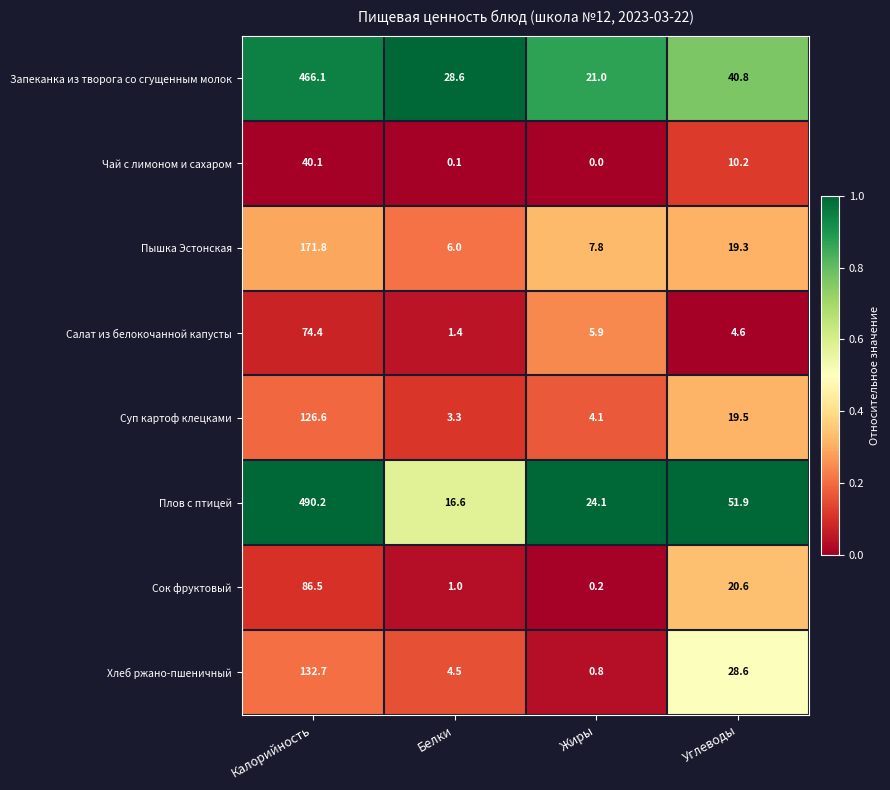

Which category has the lowest value across all series?

Жиры